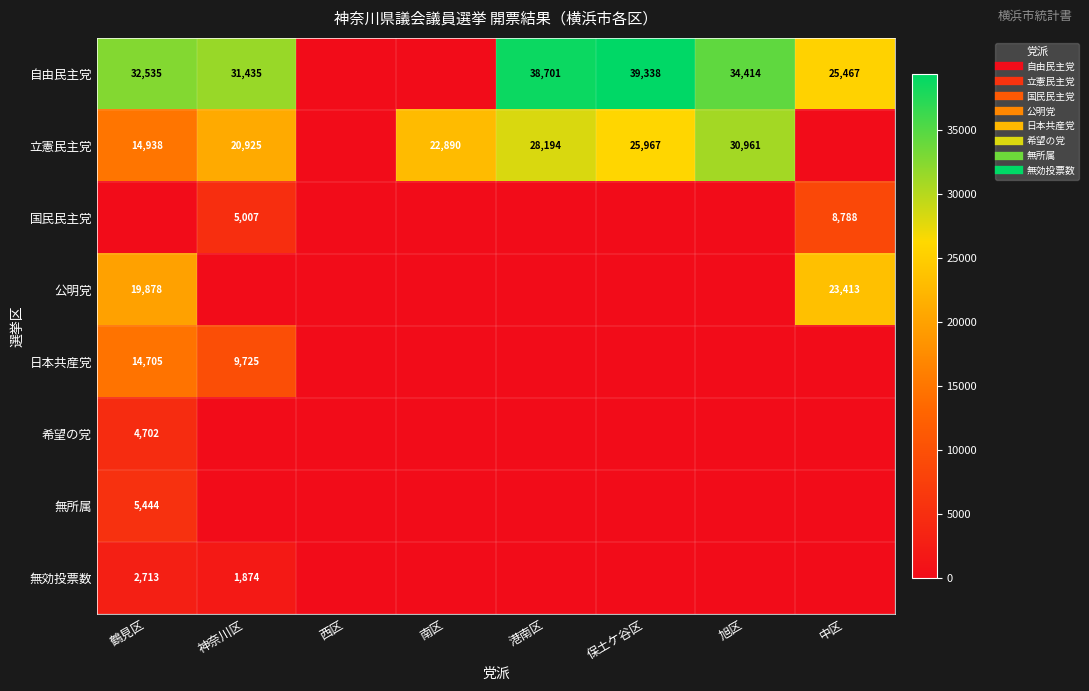

The 立憲民主党 series shows 12616 at 西区. True or false?

False